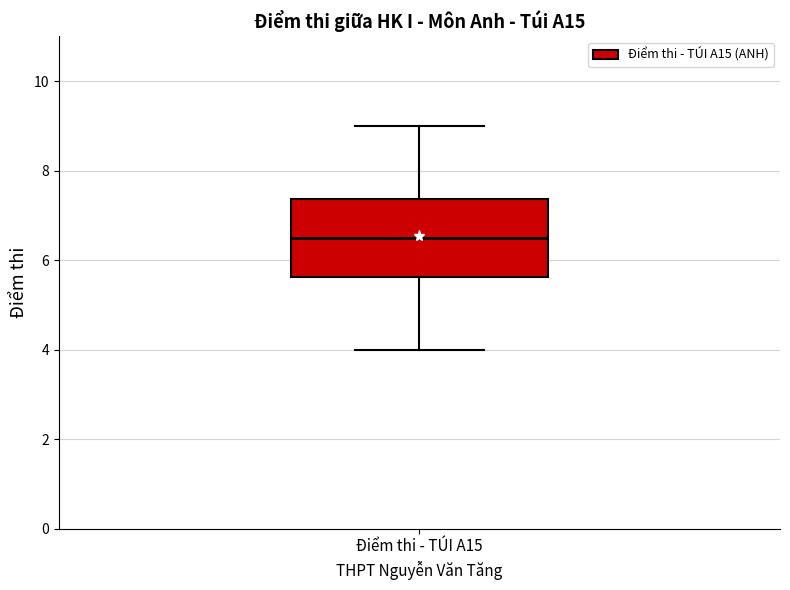

Transcribe this box plot: give where the median line is, the range the box spans, and where the two whiskers end, as read against the y-axis. The values are not printed on the chart, so give them approximately, as read against the axis.

median 6.6, box 5.6 to 7.4, whiskers 4.0 to 9.0